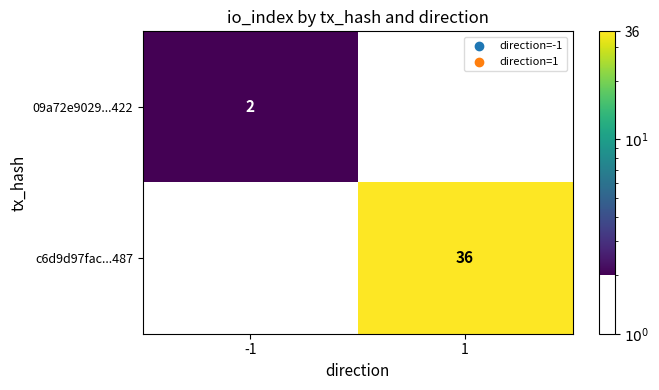

What is the difference between the highest and lowest values at 1?

36